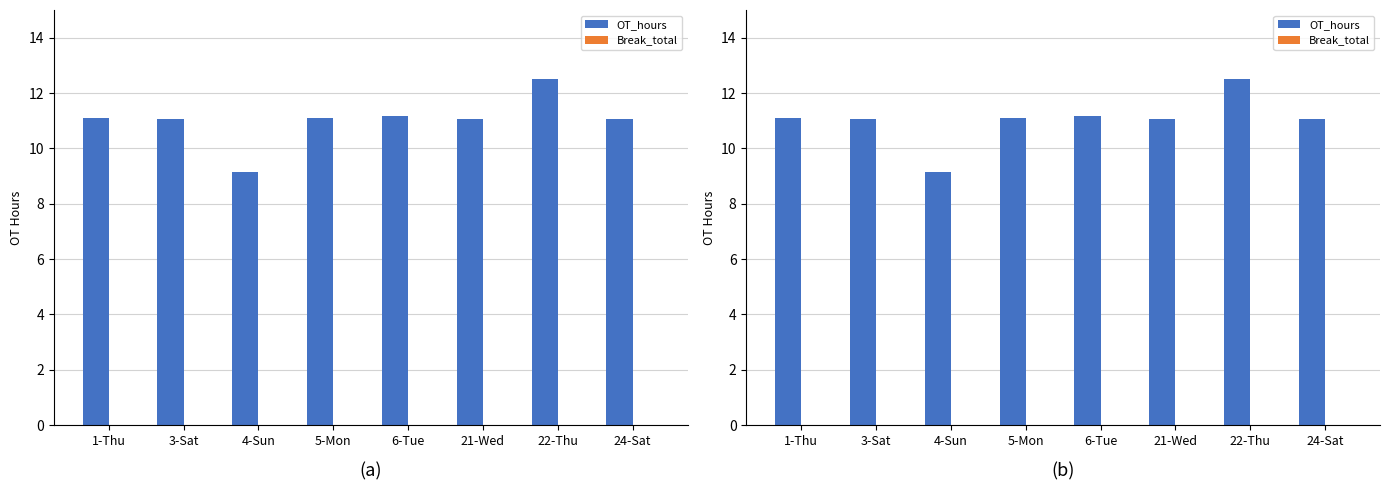

List the labels in order of Break_total value, largest first.

1-Thu, 3-Sat, 4-Sun, 5-Mon, 6-Tue, 21-Wed, 22-Thu, 24-Sat